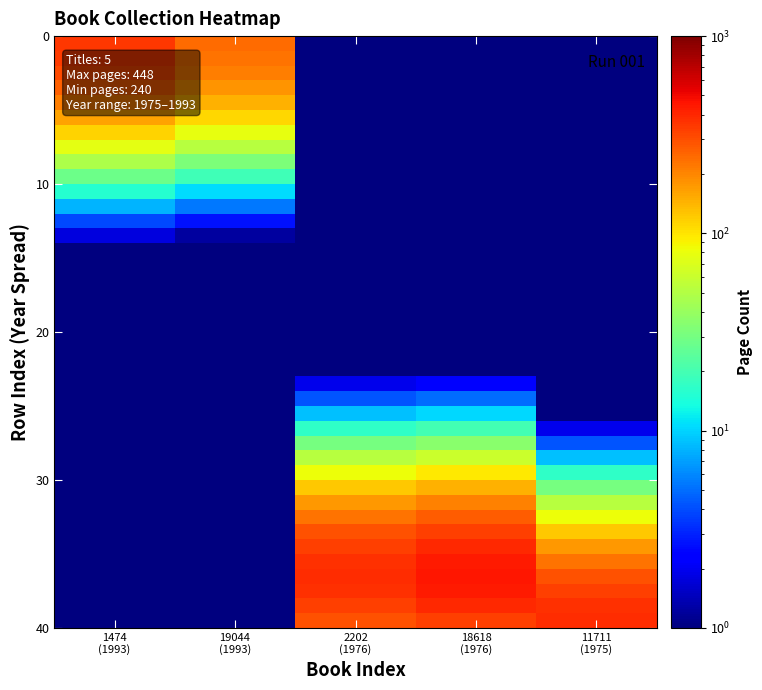

What is the total value across all series at 19044
(1993)?

1323.2